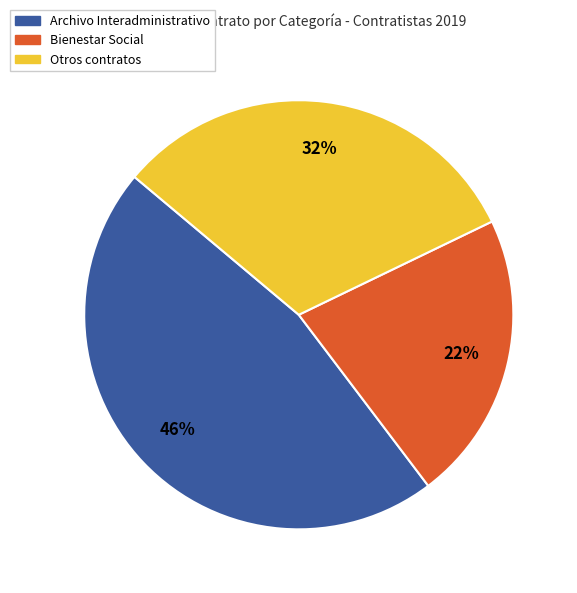

Count the number of slices in the pie.

3